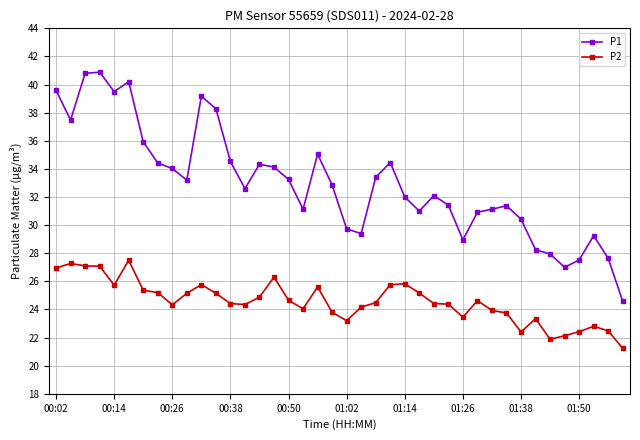

What is the sum of all P2 values?

982.5